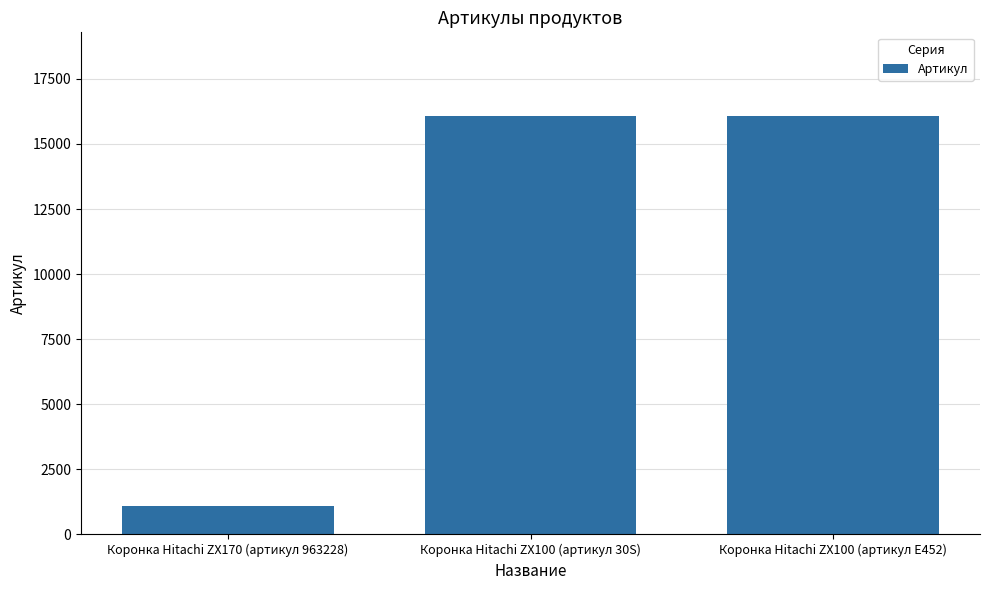

True or false: the data shows 23997 at Коронка Hitachi ZX100 (артикул 30S).

False